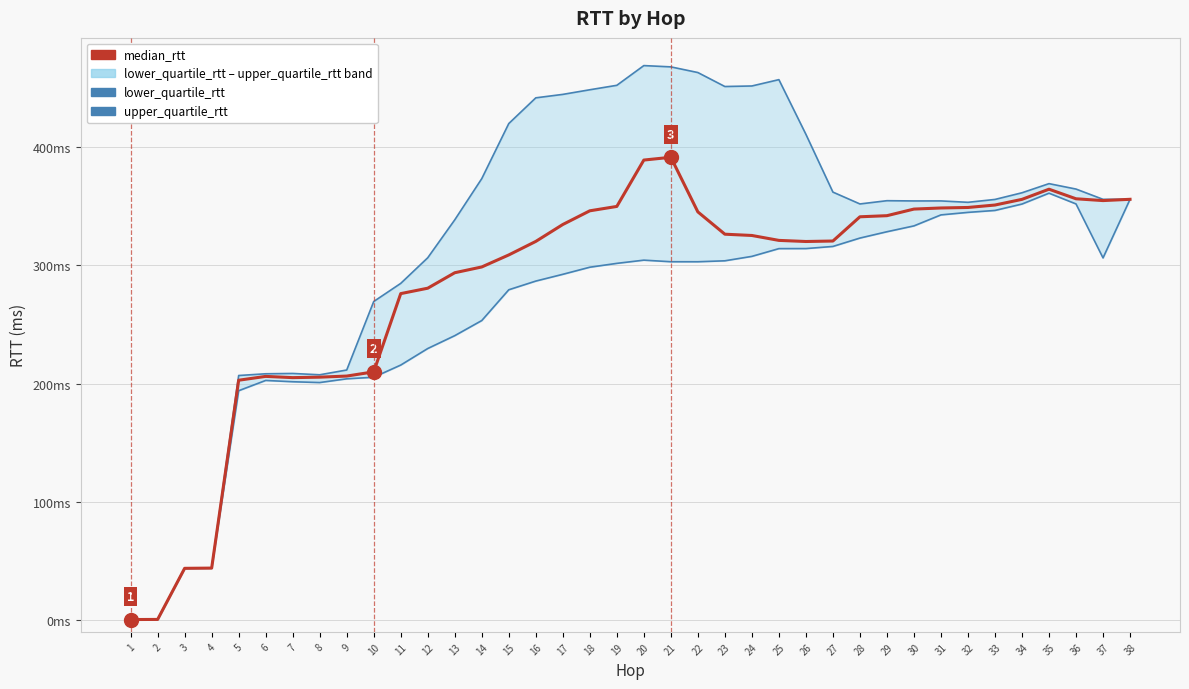

At 32, list the series in order from smallest to largest.

lower_quartile_rtt, median_rtt, upper_quartile_rtt